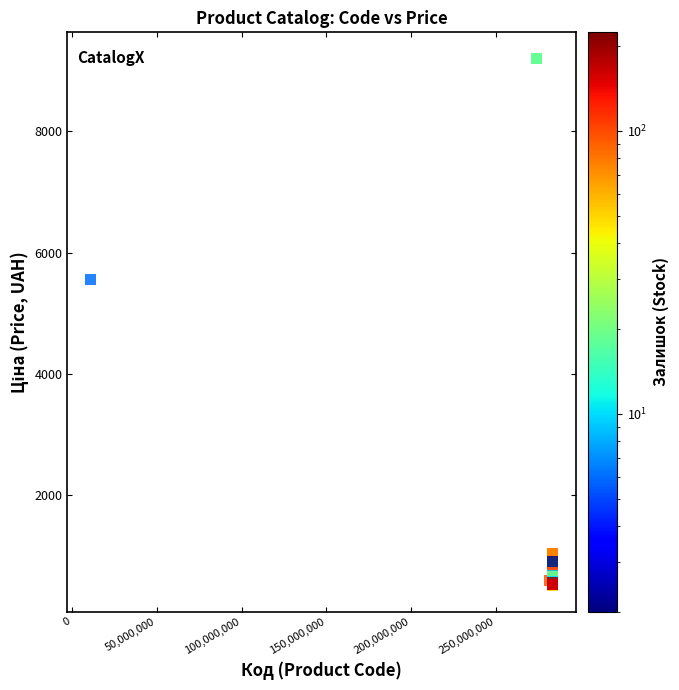

What Y value in the scatter plot is closest to 4858?

5560.3